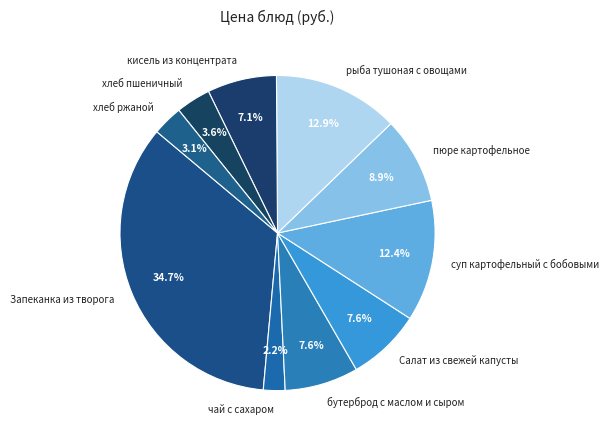

How many segments does this pie chart have?

10